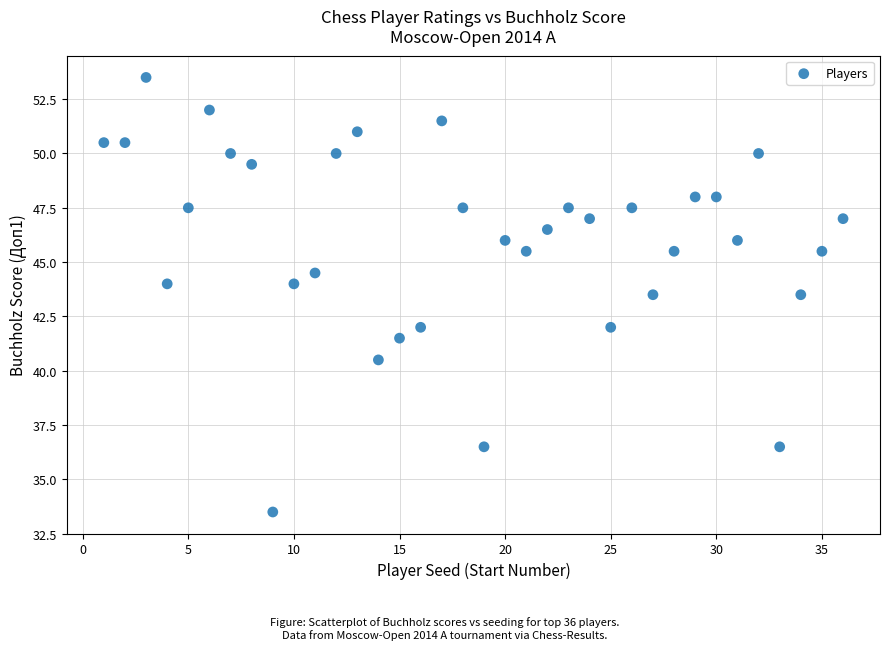

What is the range of X values (max minus min)?

35.0